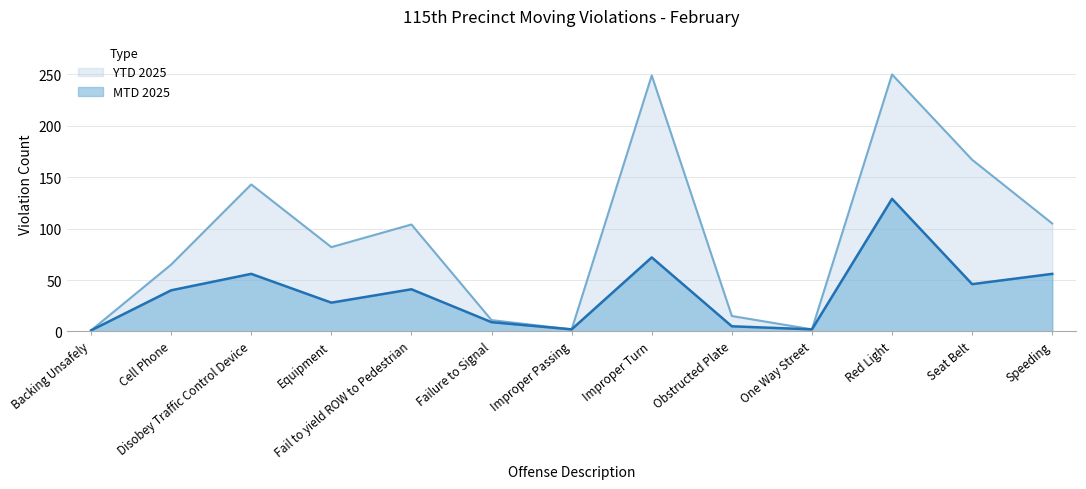

List the labels in order of MTD 2025 value, largest first.

Red Light, Improper Turn, Disobey Traffic Control Device, Speeding, Seat Belt, Fail to yield ROW to Pedestrian, Cell Phone, Equipment, Failure to Signal, Obstructed Plate, Improper Passing, One Way Street, Backing Unsafely